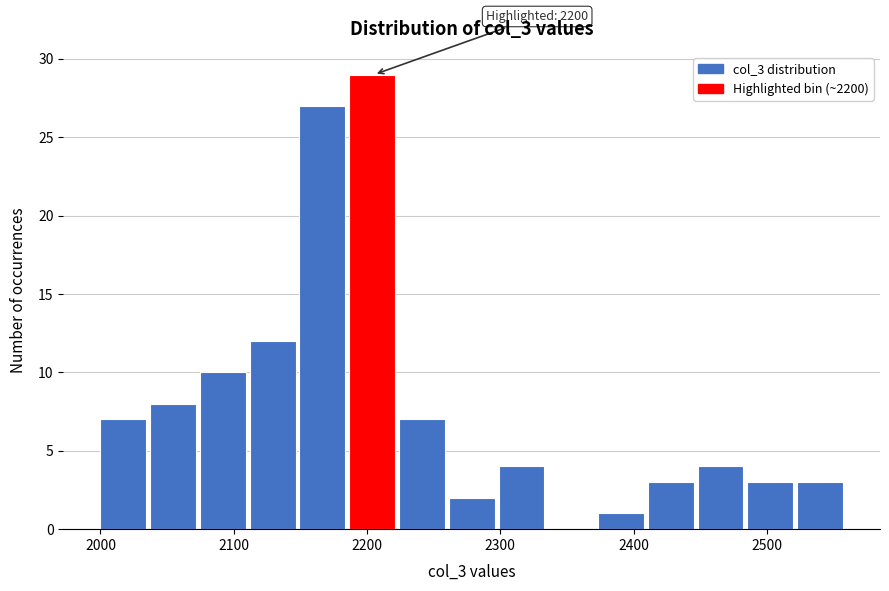

Around what value on the x-axis is the tallest bar? Give the approximate position of its centre, as read against the axis.

2200